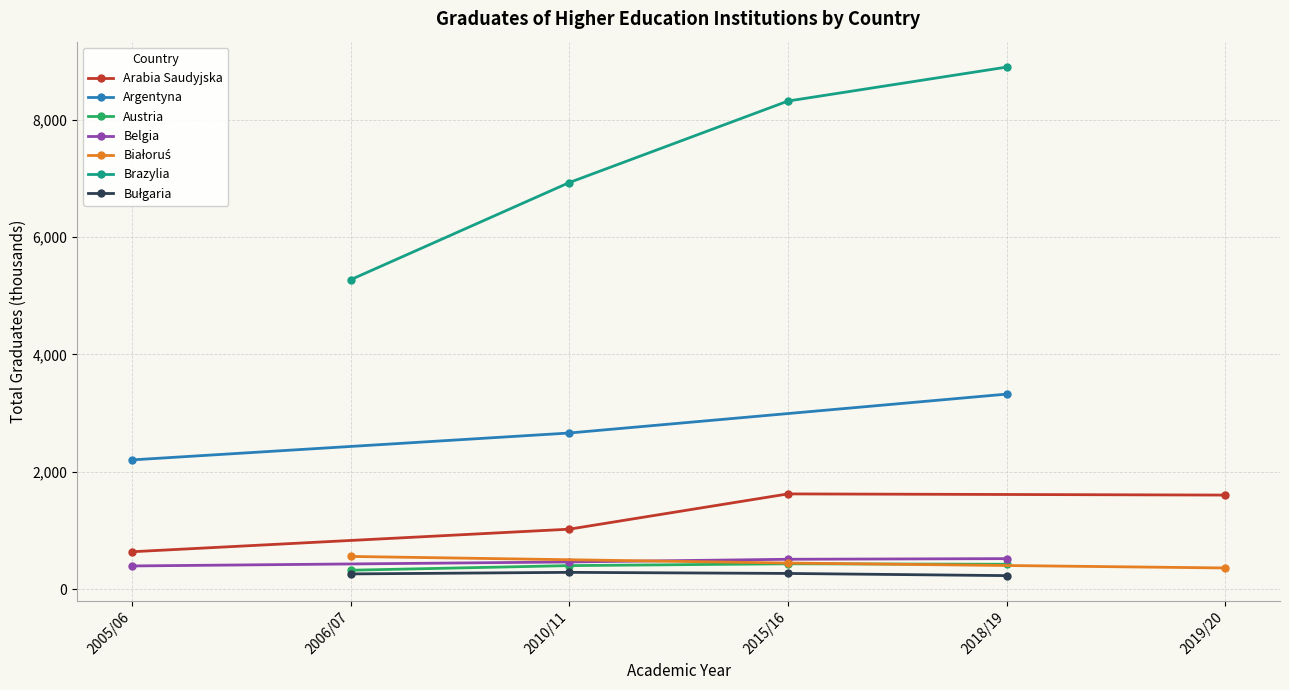

Read the value at Brazylia 2006/07.

5272.9